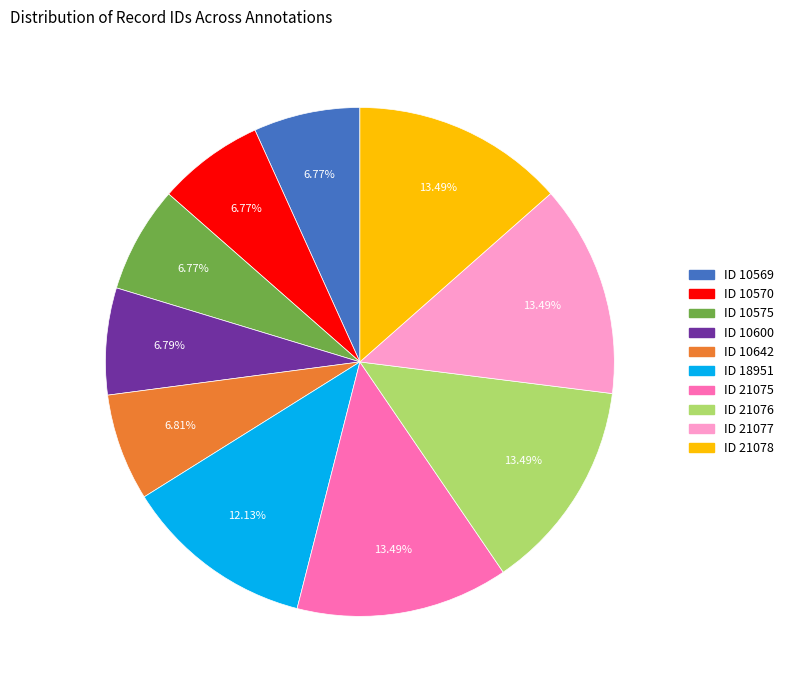

Approximately how many times larger is the value at ID 10569 compared to ID 21078?

0.5